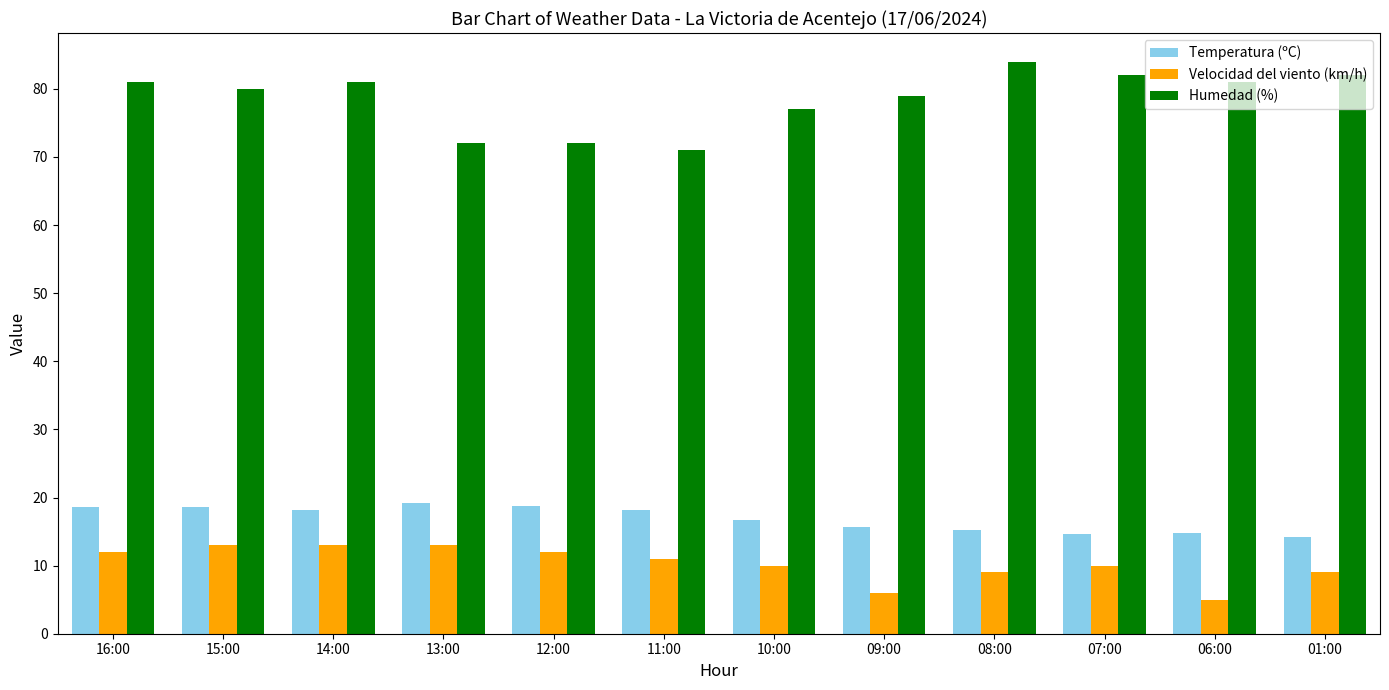

How many bars are there in total?

36